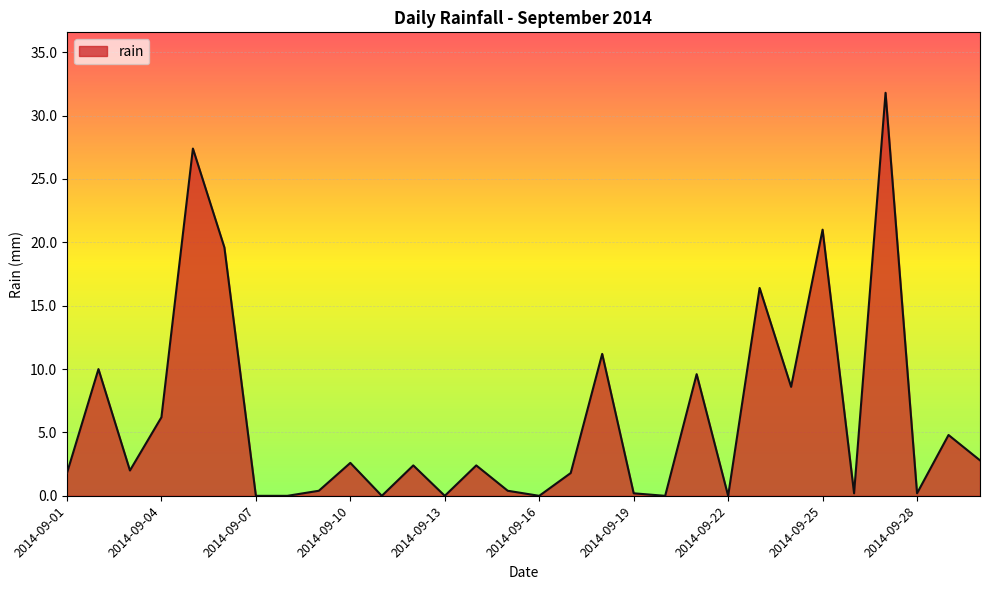

What is the difference between the maximum and minimum values?

31.8